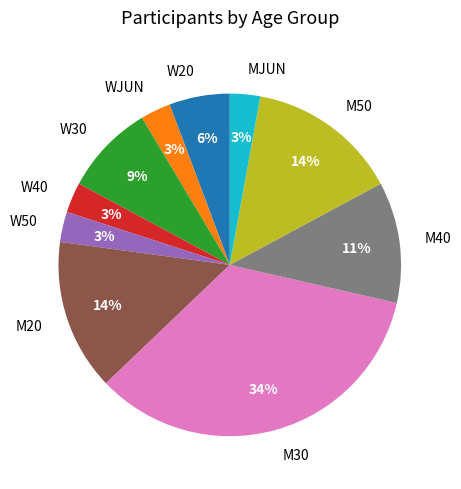

Which slice is the largest?

M30